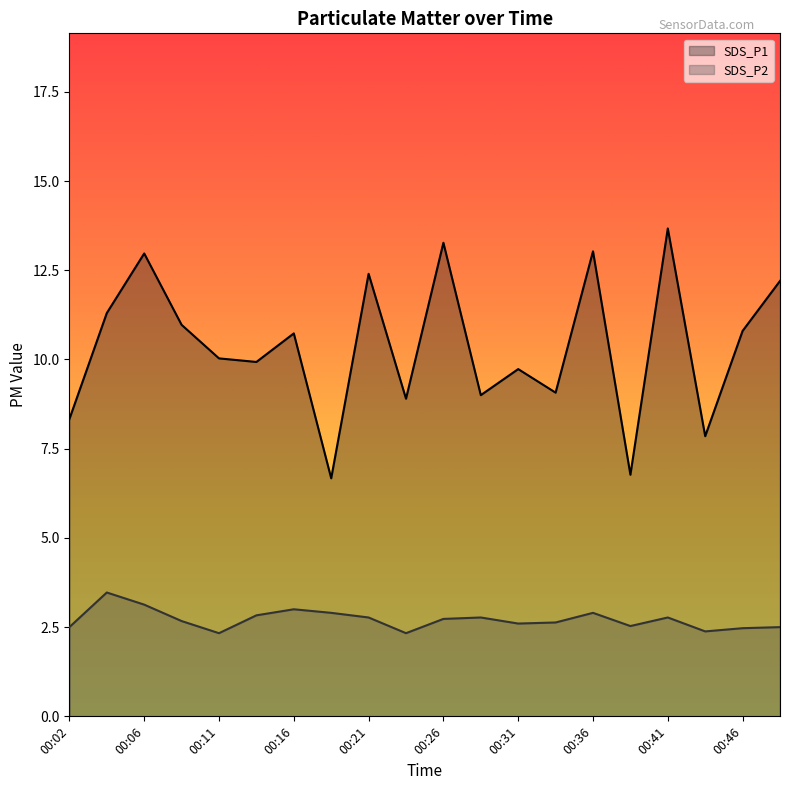

List the series in order of their peak value, lowest first.

SDS_P2, SDS_P1